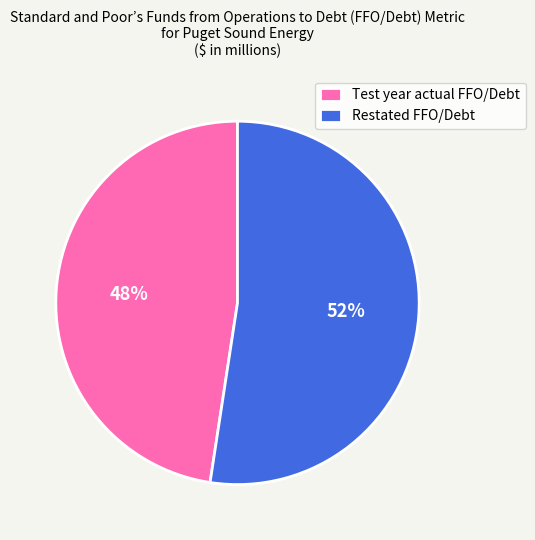

Count the number of slices in the pie.

2